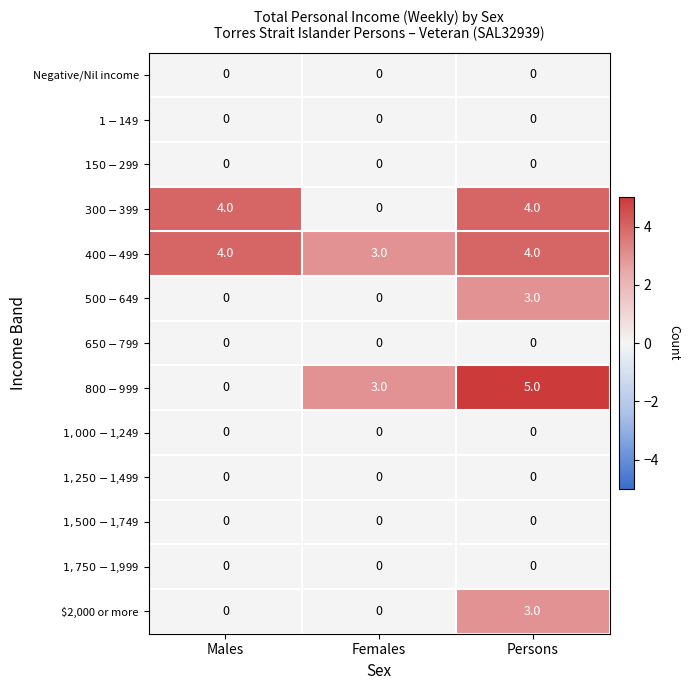

At which category does the chart reach its peak across all series?

Persons